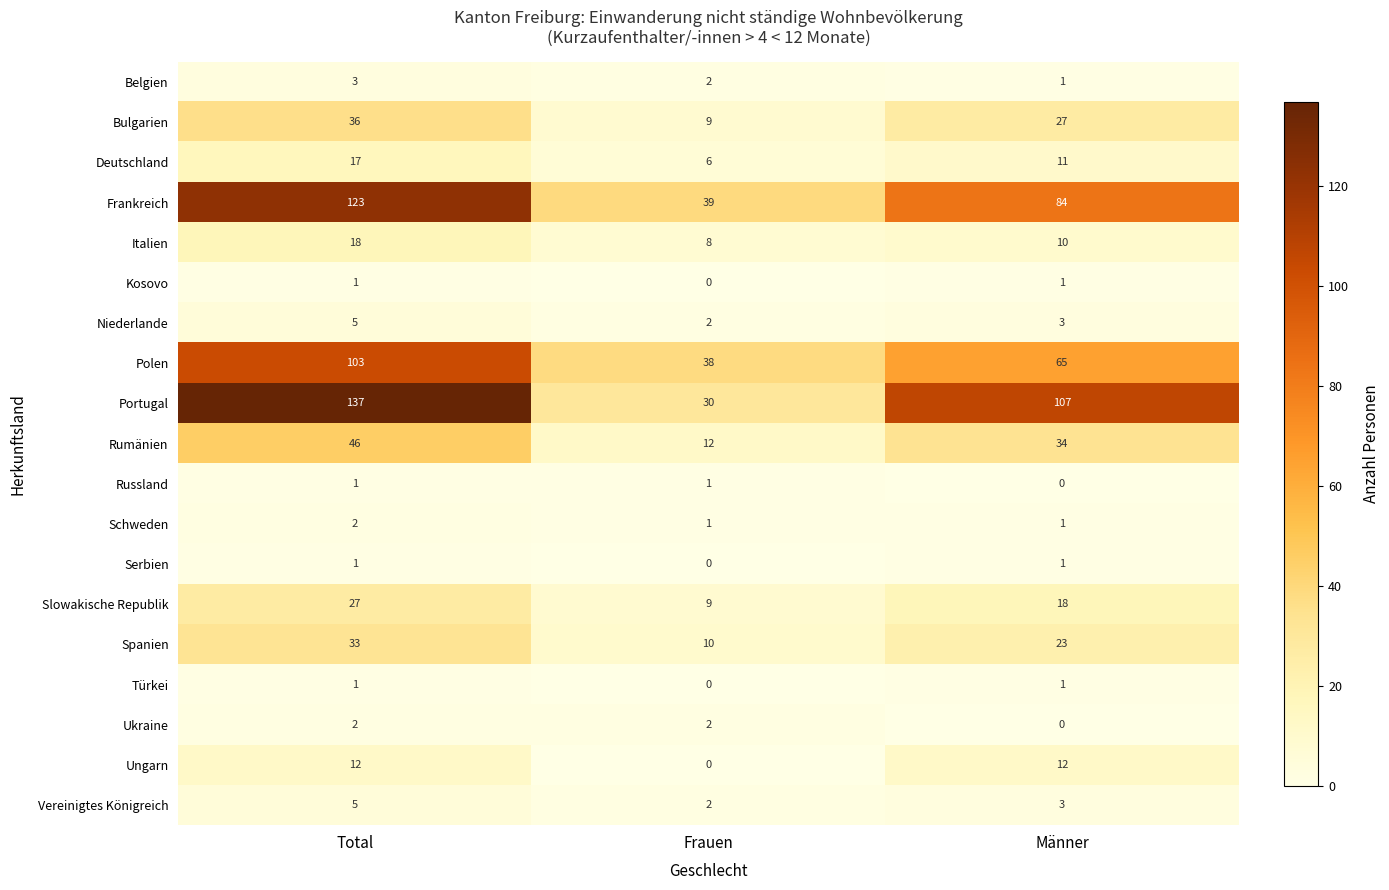

Read the Polen value at Männer, to the nearest 5.

65